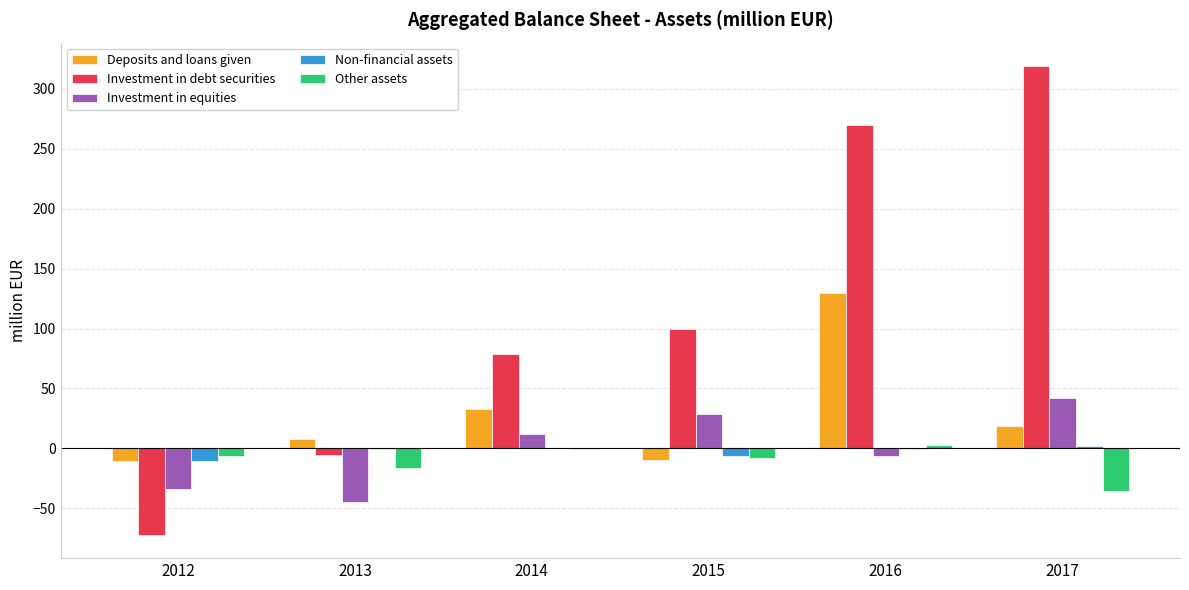

What is the sum of all Non-financial assets values?

-16.5